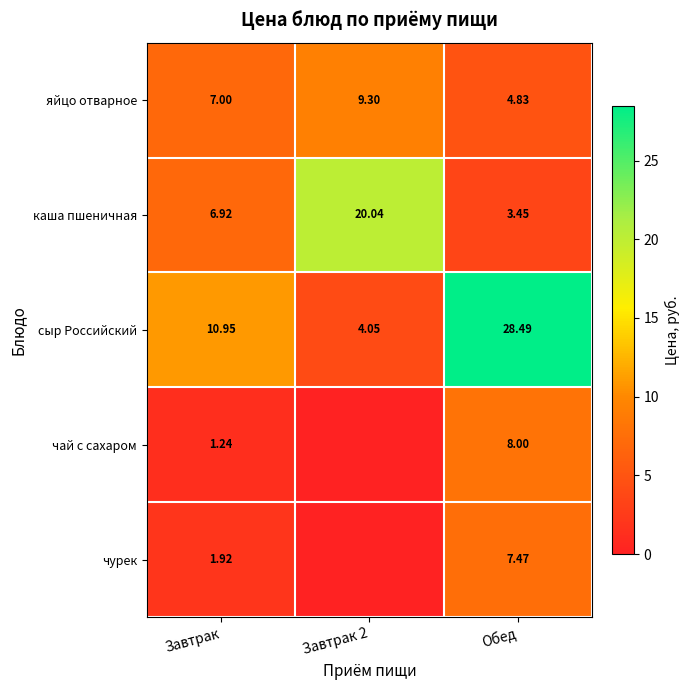

At Обед, list the series in order from largest to smallest.

сыр Российский, чай с сахаром, чурек, яйцо отварное, каша пшеничная